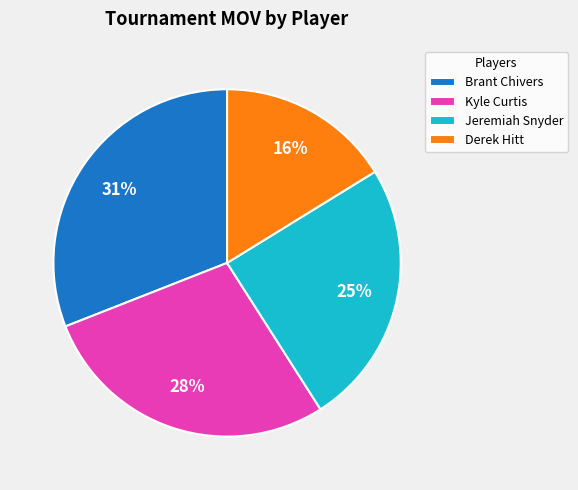

Rank the categories by value from lowest to highest.

Derek Hitt, Jeremiah Snyder, Kyle Curtis, Brant Chivers